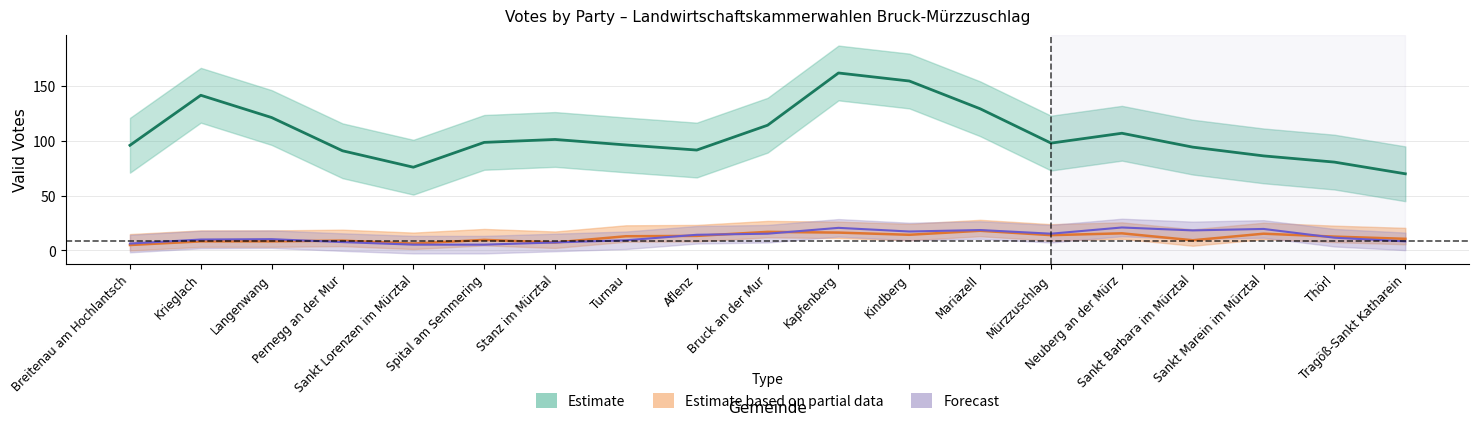

What is the approximate value of UBV at Kindberg, to the nearest 10?

20